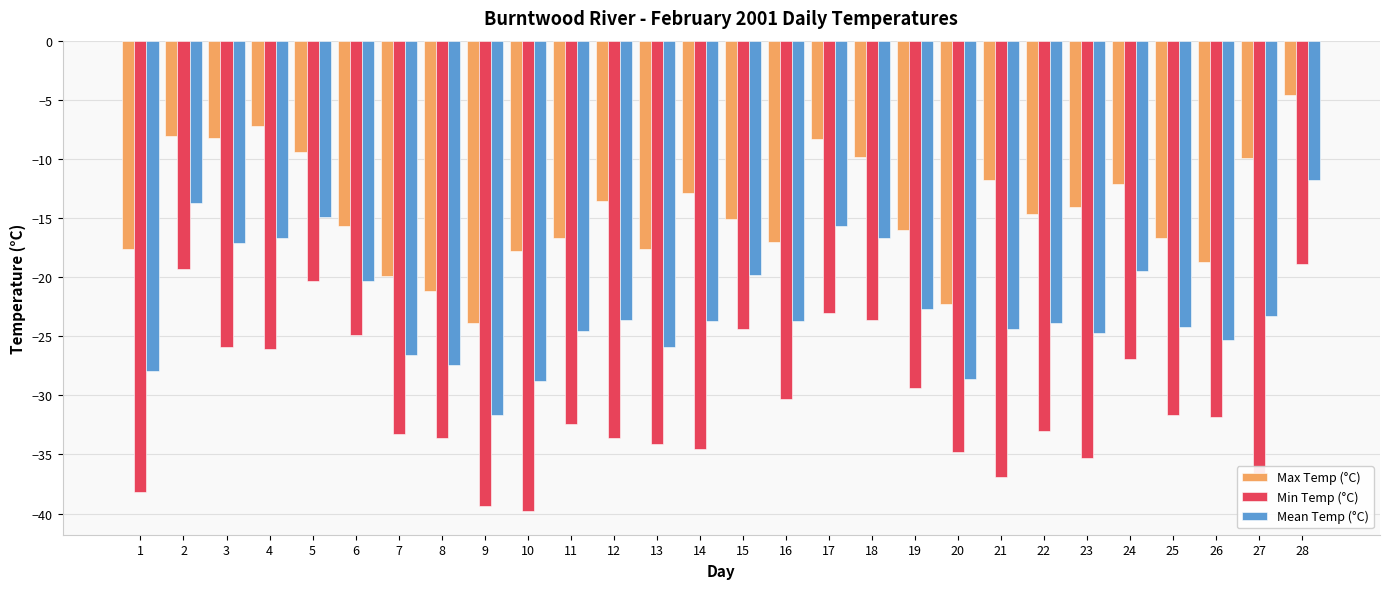

What is the highest value of the Mean Temp (°C) series?

-11.8